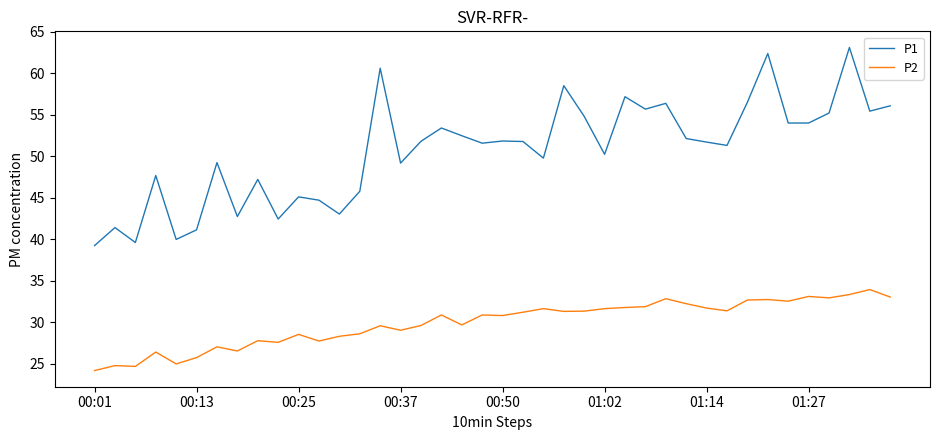

Which series has the widest spread of values?

P1